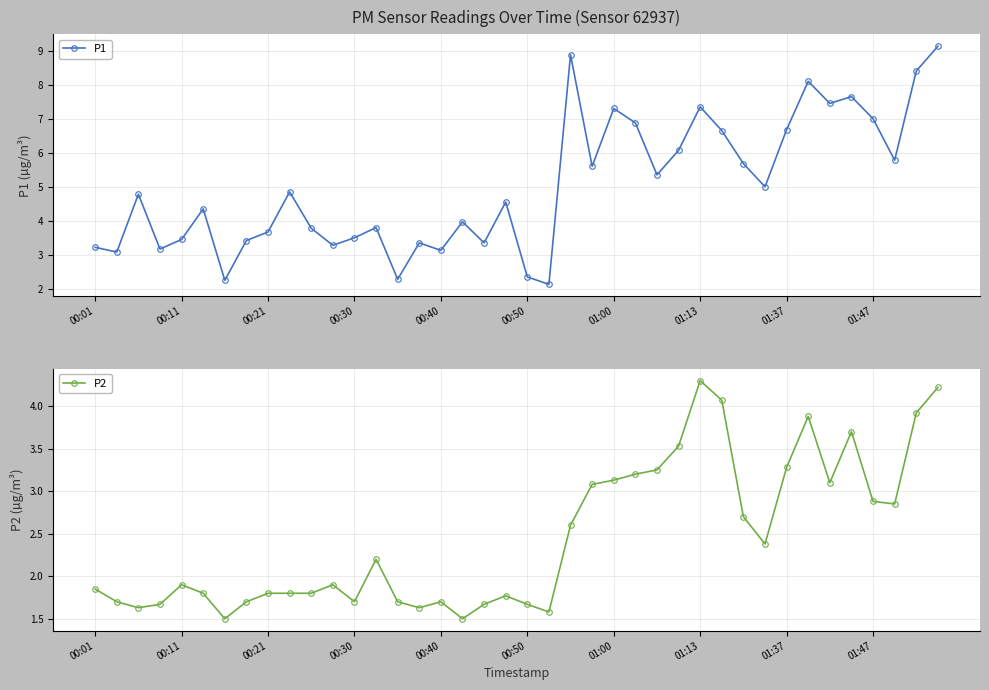

In P2, how many points are lower than both neighbors (excluding endpoints)?

9